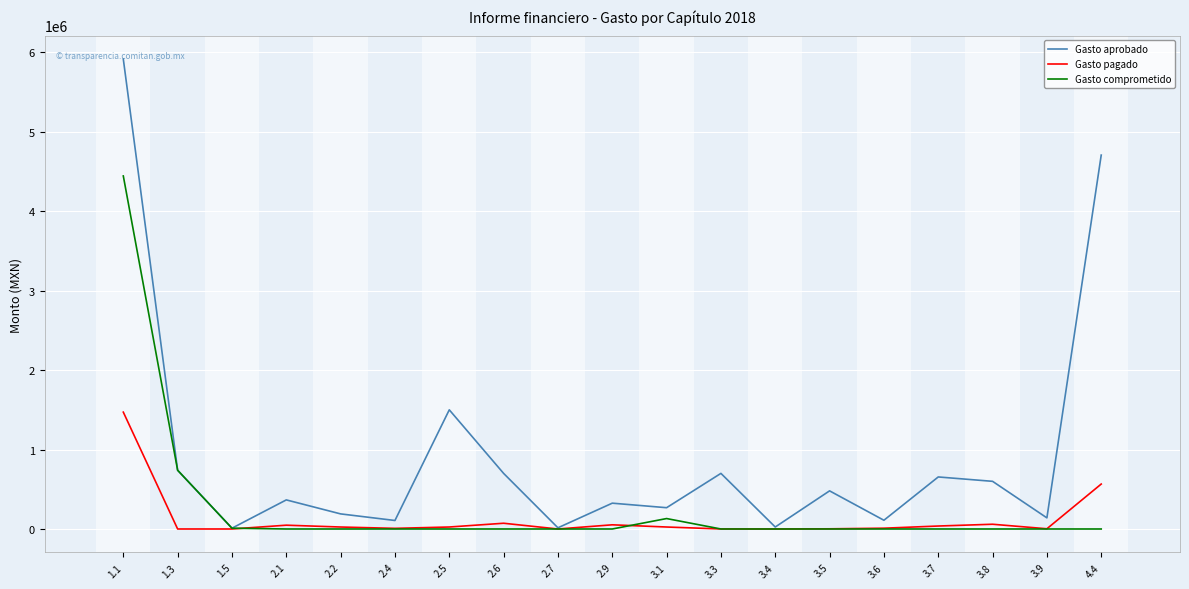

True or false: Gasto aprobado has more than 2 points higher than both neighbors.

True